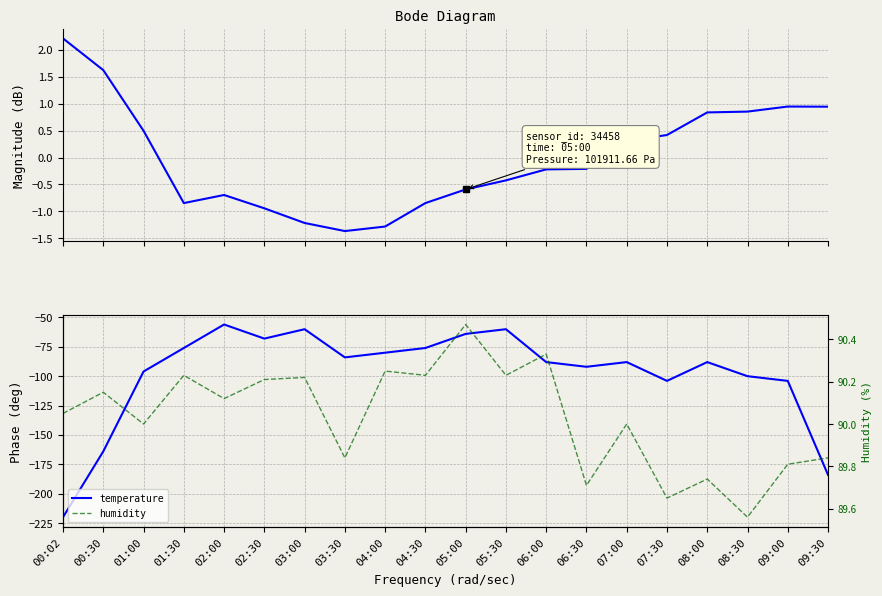

How many data points in temperature are above -88?

9